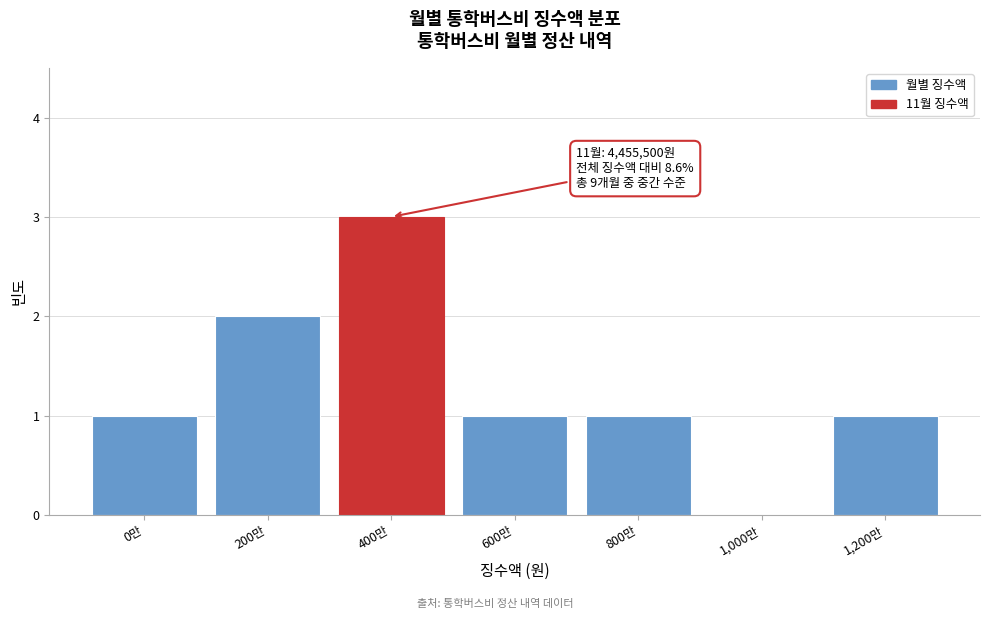

Reading right to left, transcribe all the data shown in this chart.

1,200만=1	1,000만=0	800만=1	600만=1	400만=3	200만=2	0만=1